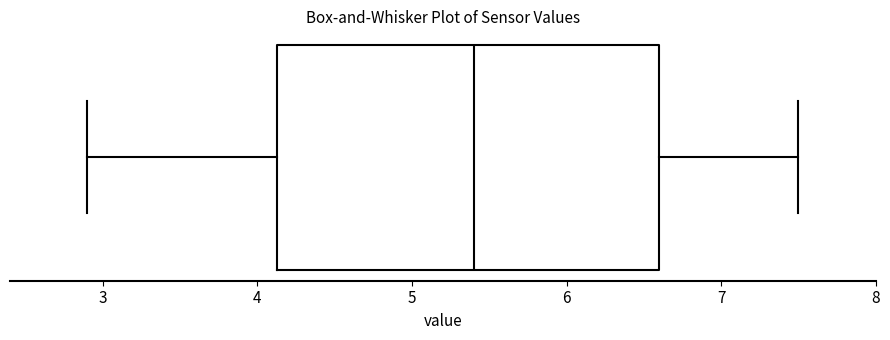

Transcribe this box plot: give where the median line is, the range the box spans, and where the two whiskers end, as read against the x-axis. The values are not printed on the chart, so give them approximately, as read against the axis.

median 5.4, box 4.1 to 6.6, whiskers 2.9 to 7.5